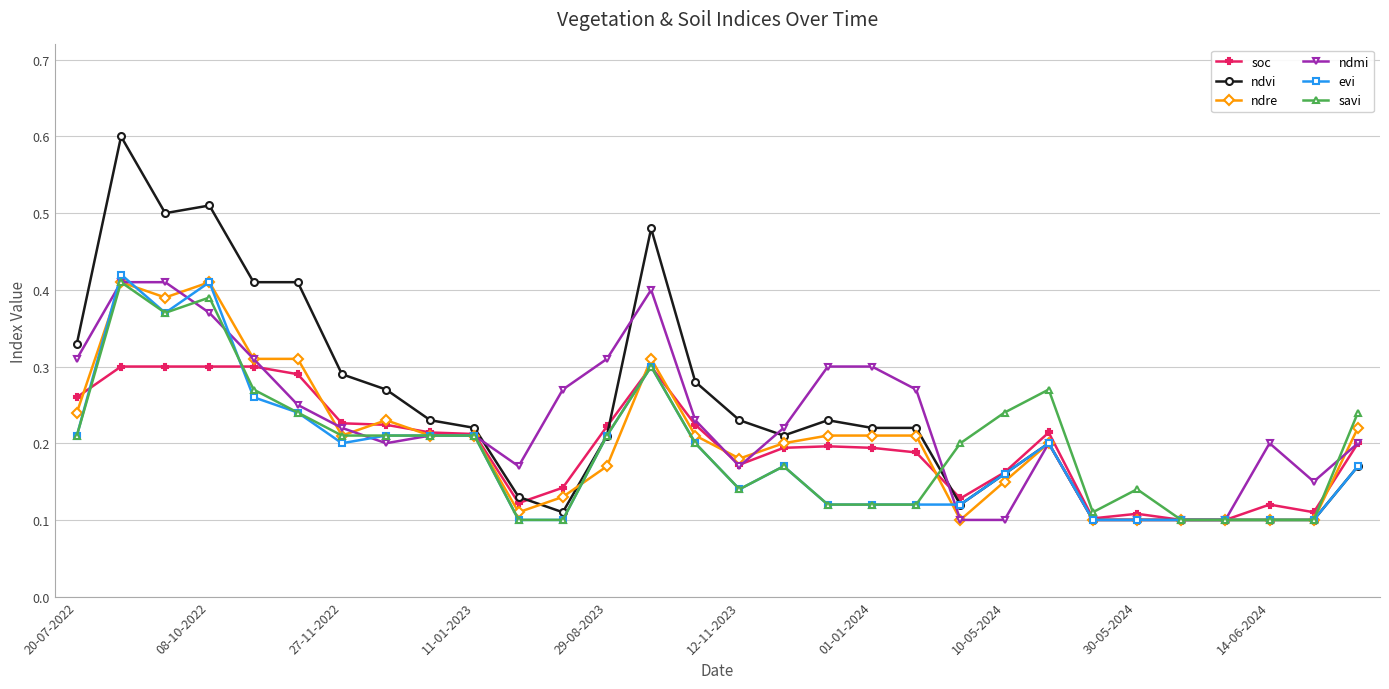

How many ndmi values are between 0 and 1?

30